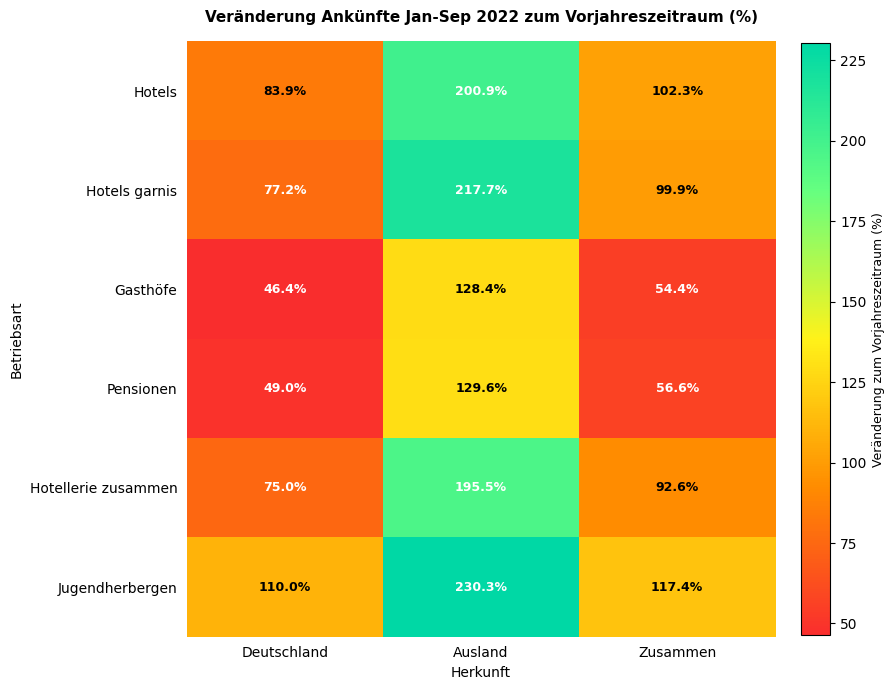

Which category has the highest value in the Gasthöfe series?

Ausland